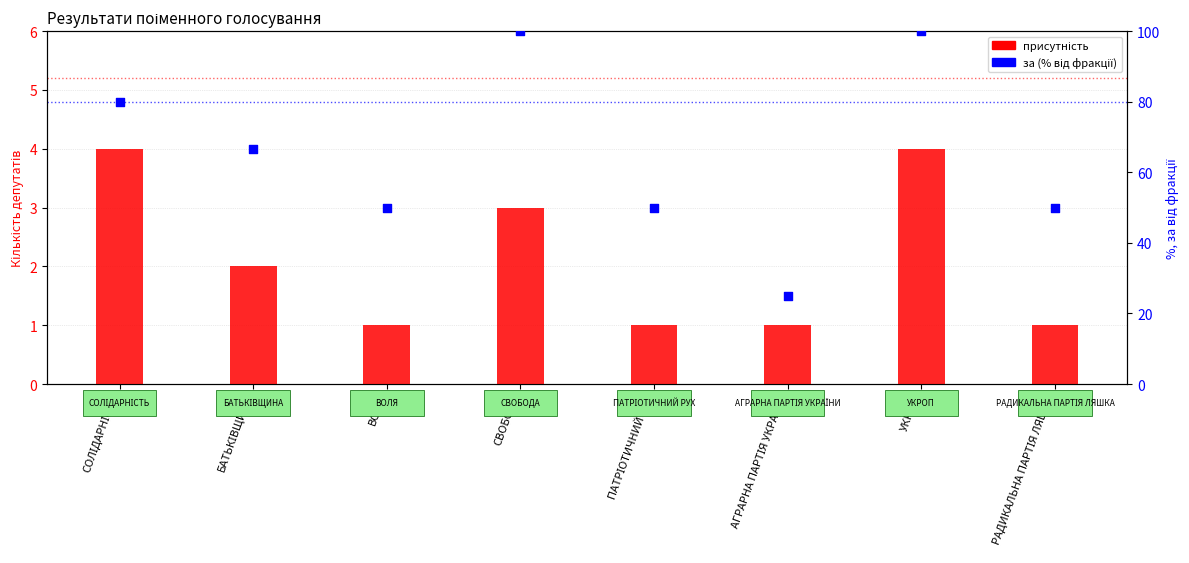

Which series has the widest spread of Y values?

за (% від фракції)